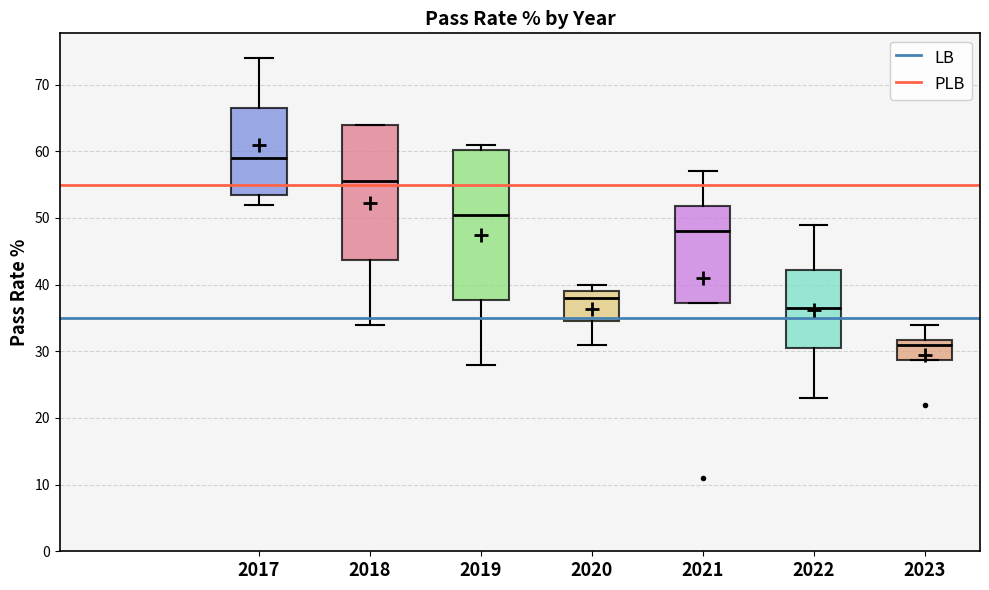

Which box has the highest median line?

2017